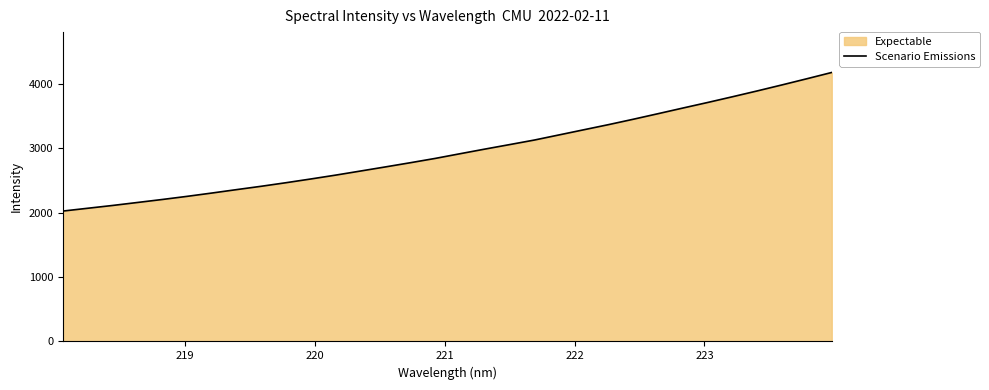

What is the smallest value displayed?

2027.2